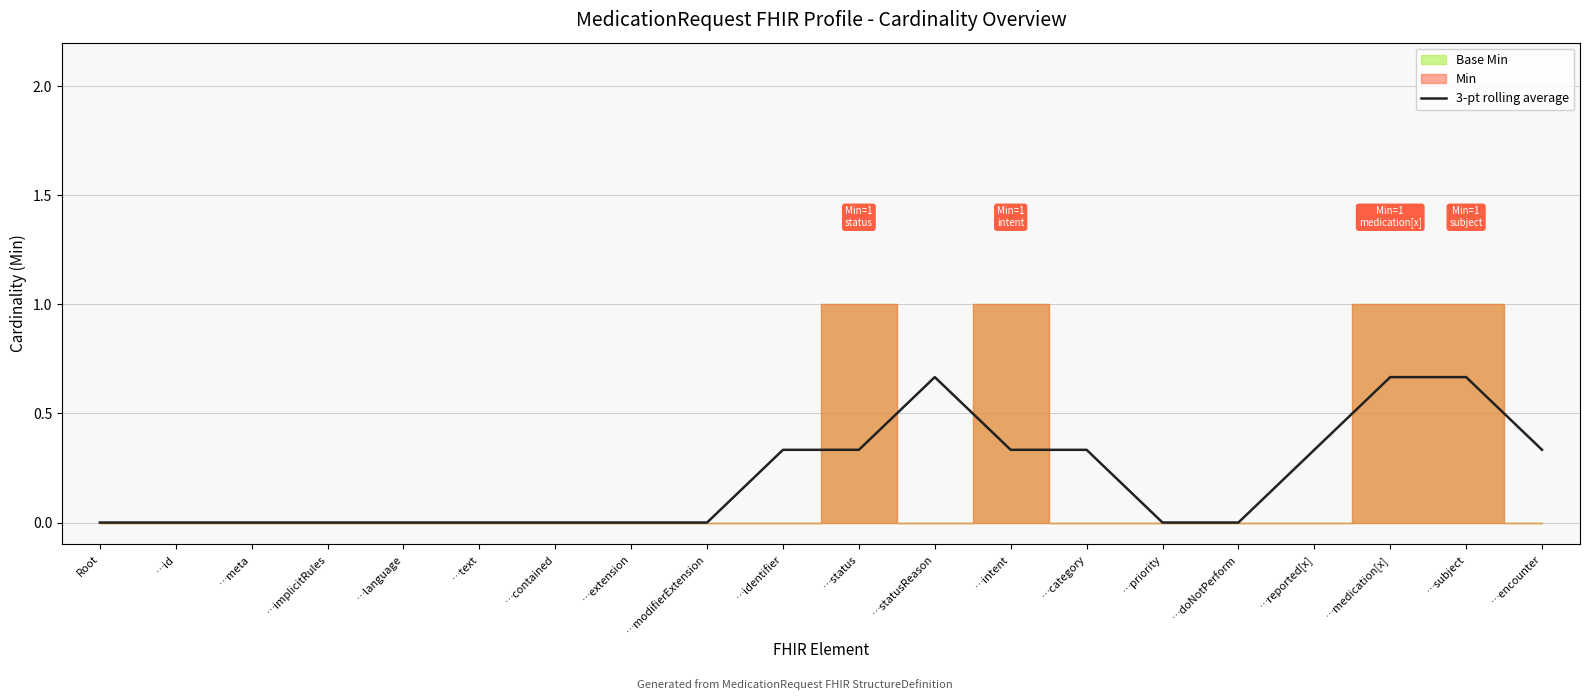

Reading right to left, what are all the values shown in this chart?

…encounter=0.3	…subject=0.7	…medication[x]=0.7	…reported[x]=0.3	…doNotPerform=0.0	…priority=0.0	…category=0.3	…intent=0.3	…statusReason=0.7	…status=0.3	…identifier=0.3	…modifierExtension=0.0	…extension=0.0	…contained=0.0	…text=0.0	…language=0.0	…implicitRules=0.0	…meta=0.0	…id=0.0	Root=0.0